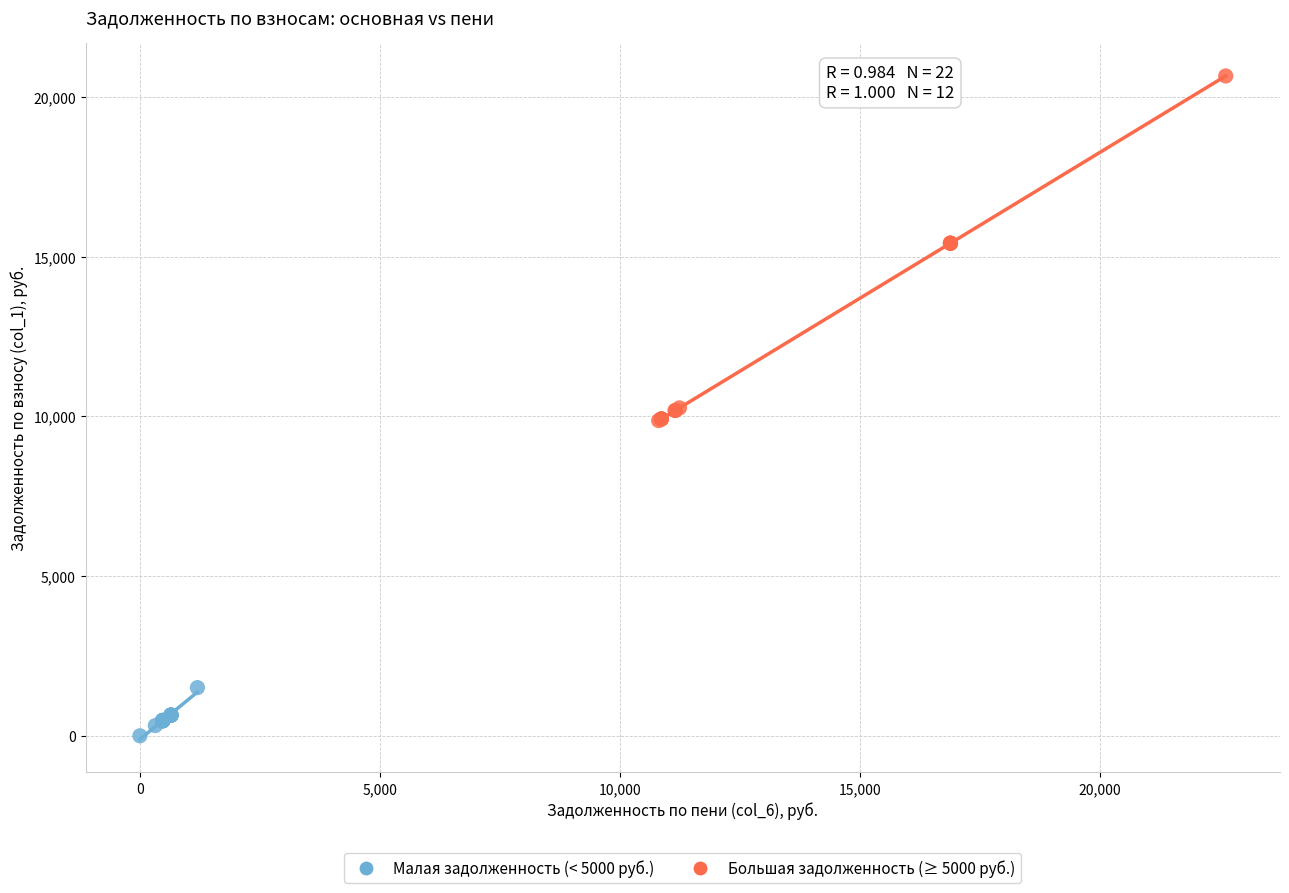

Which series reaches the minimum Y coordinate?

Малая задолженность (< 5000 руб.)